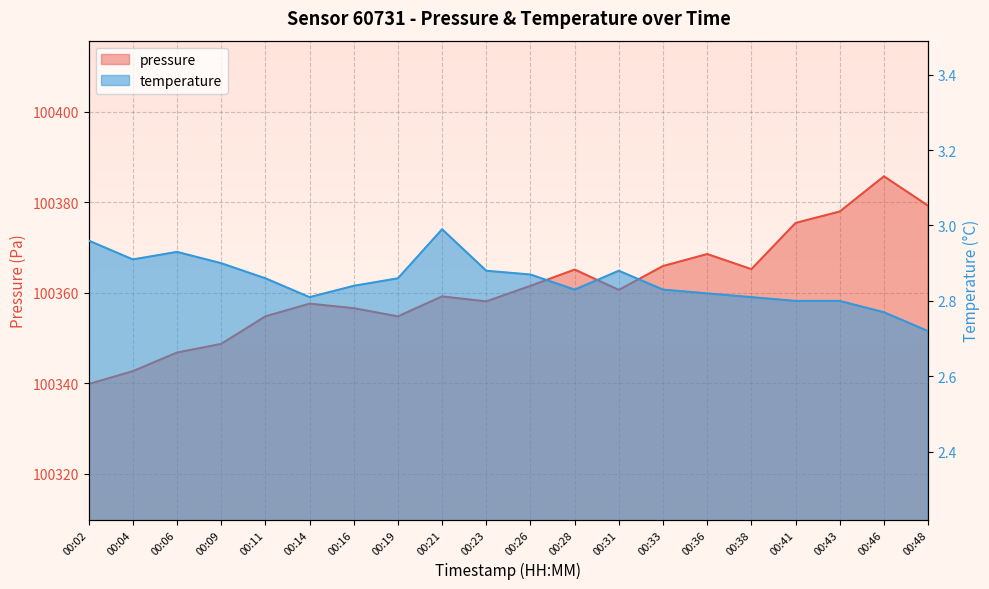

What is the difference between the temperature values at 00:14 and 00:31?

0.1